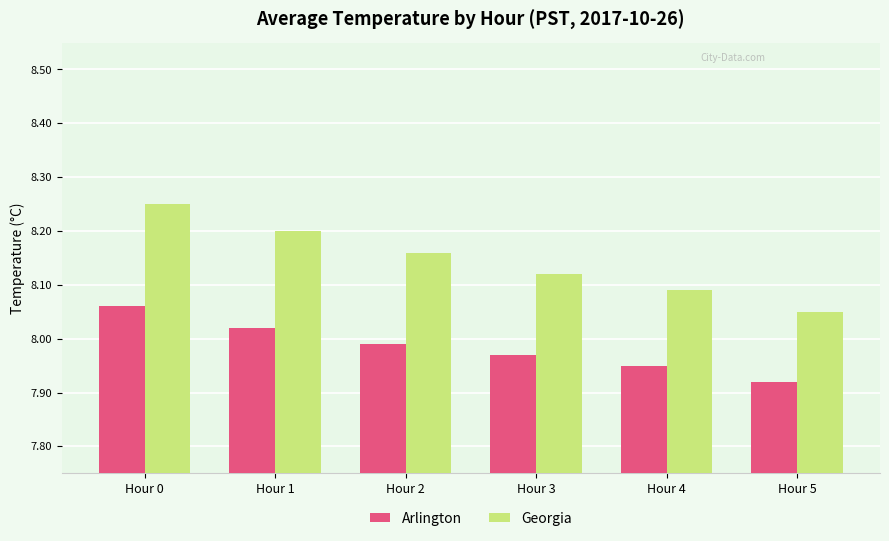

At which label does Arlington reach its minimum?

Hour 5